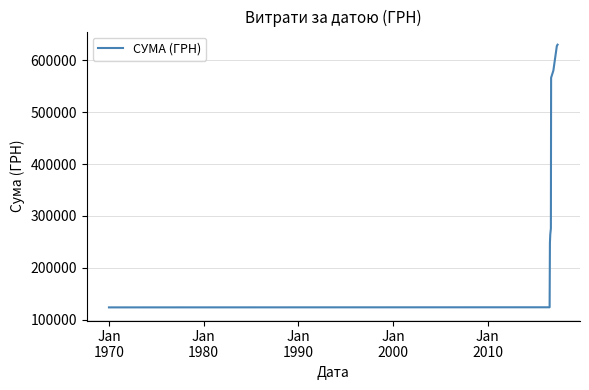

Does the chart display data point markers on the line(s)?

No